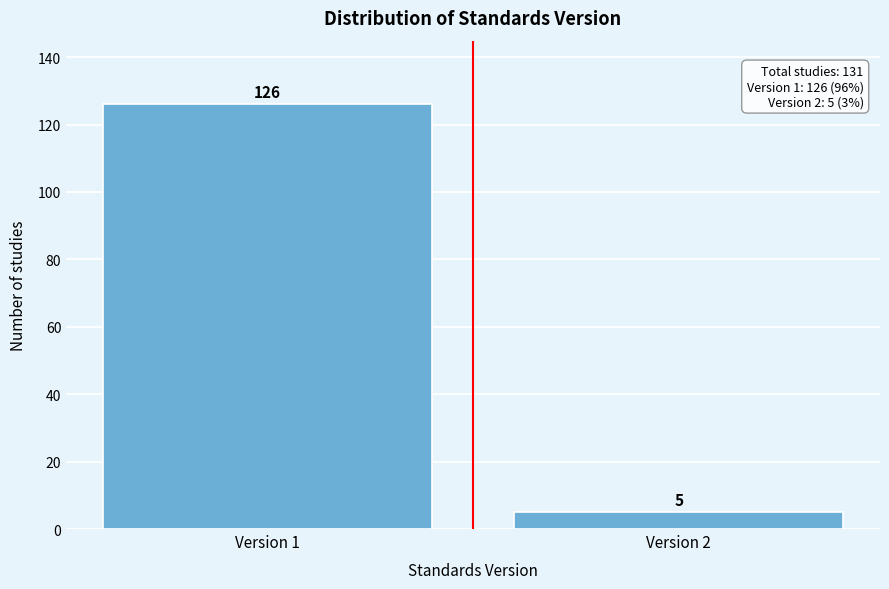

Reading left to right, transcribe all the data shown in this chart.

Version 1=126	Version 2=5